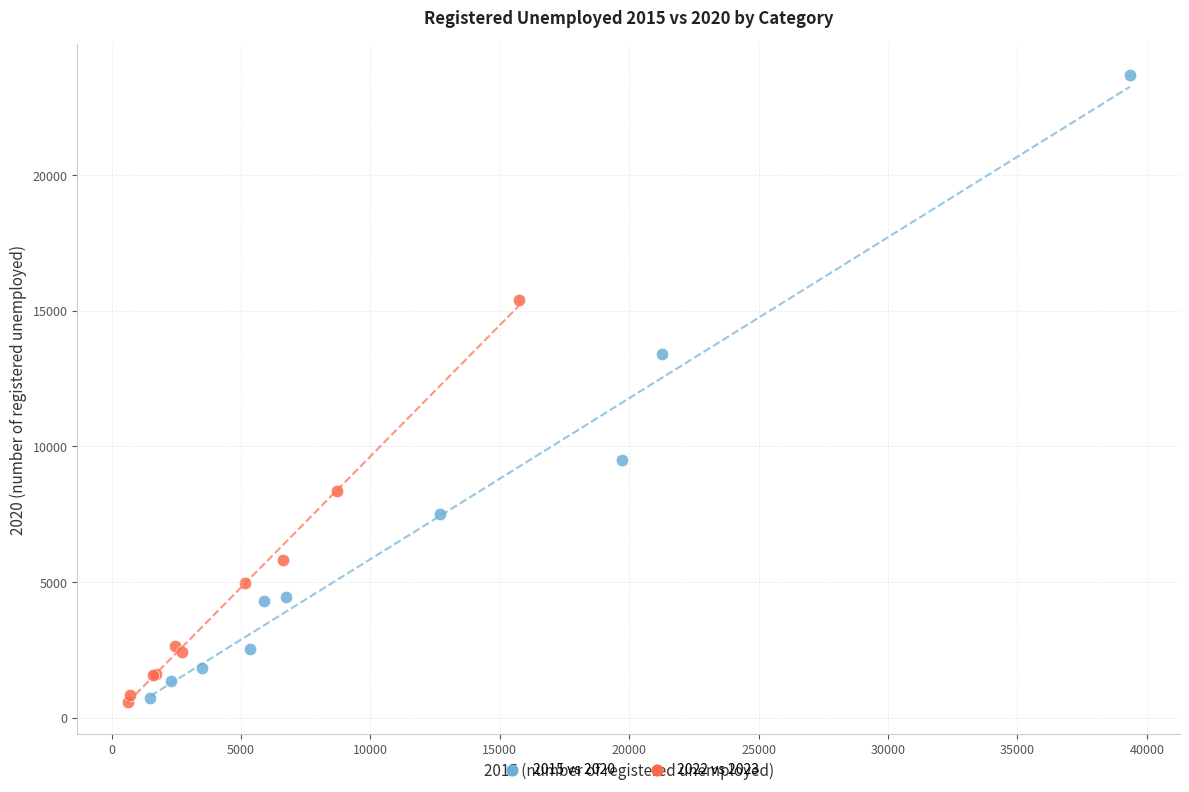

Which series has the widest spread of Y values?

2015 vs 2020